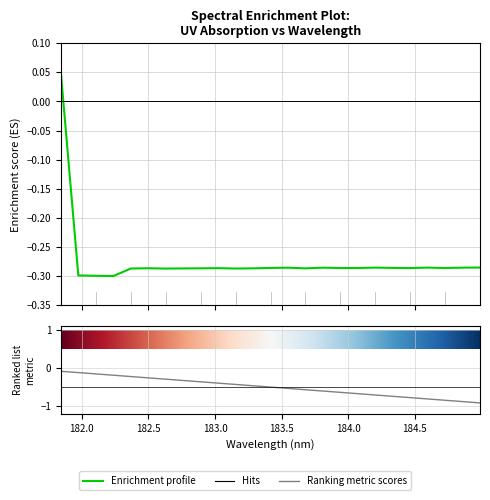

Does the chart display data point markers on the line(s)?

No